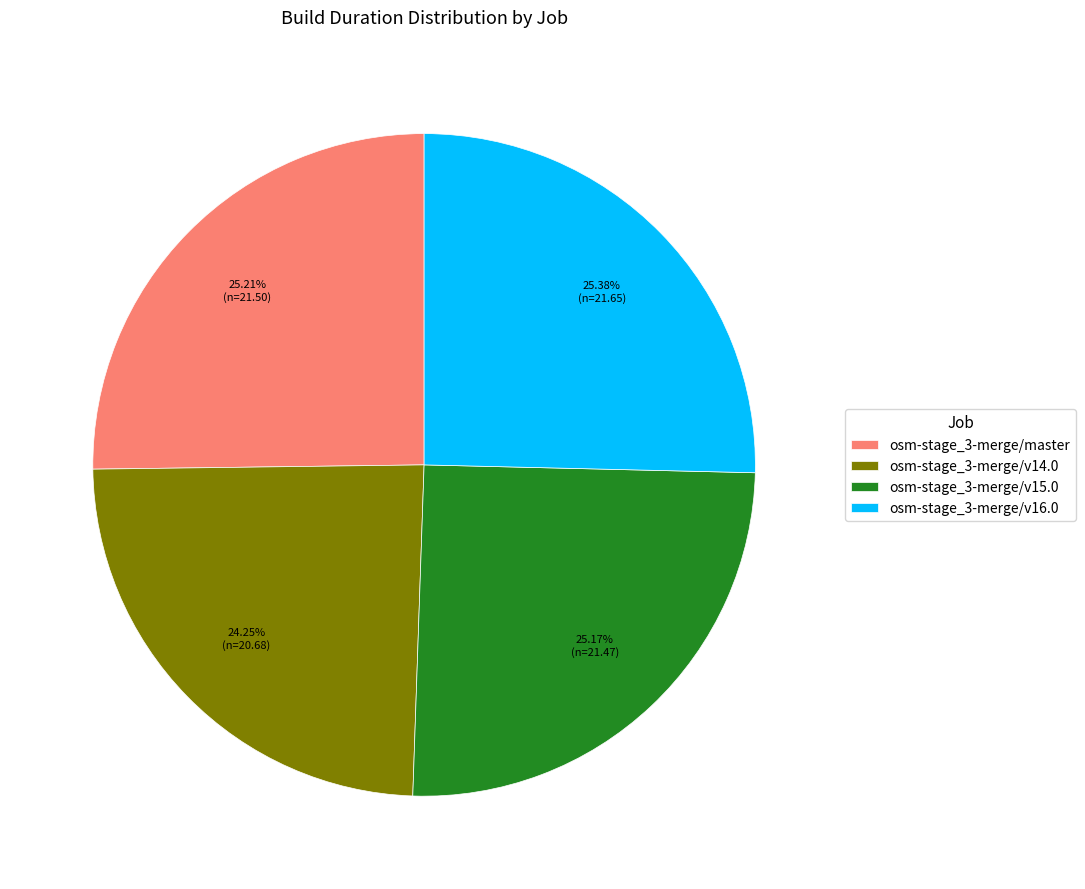

How many slices are in this pie chart?

4